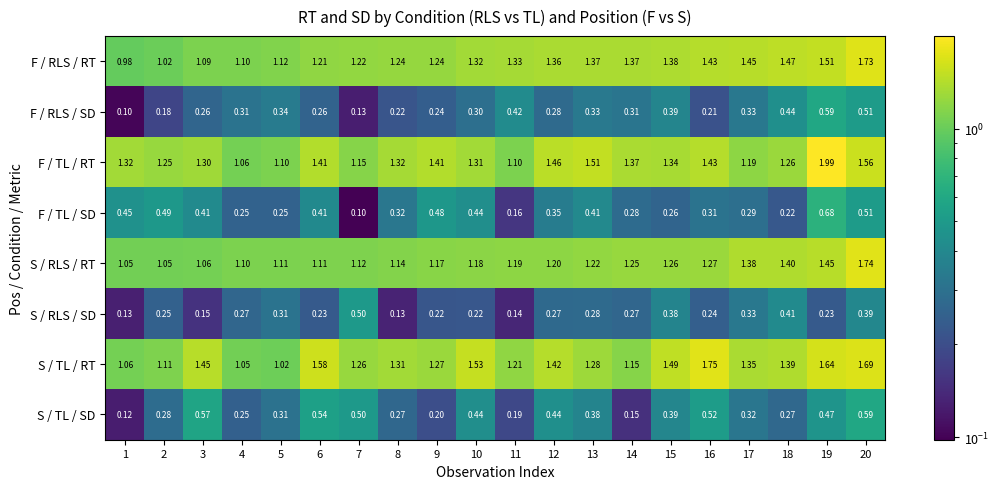

Rank the series at 6 from highest to lowest value.

S / TL / RT, F / TL / RT, F / RLS / RT, S / RLS / RT, S / TL / SD, F / TL / SD, F / RLS / SD, S / RLS / SD